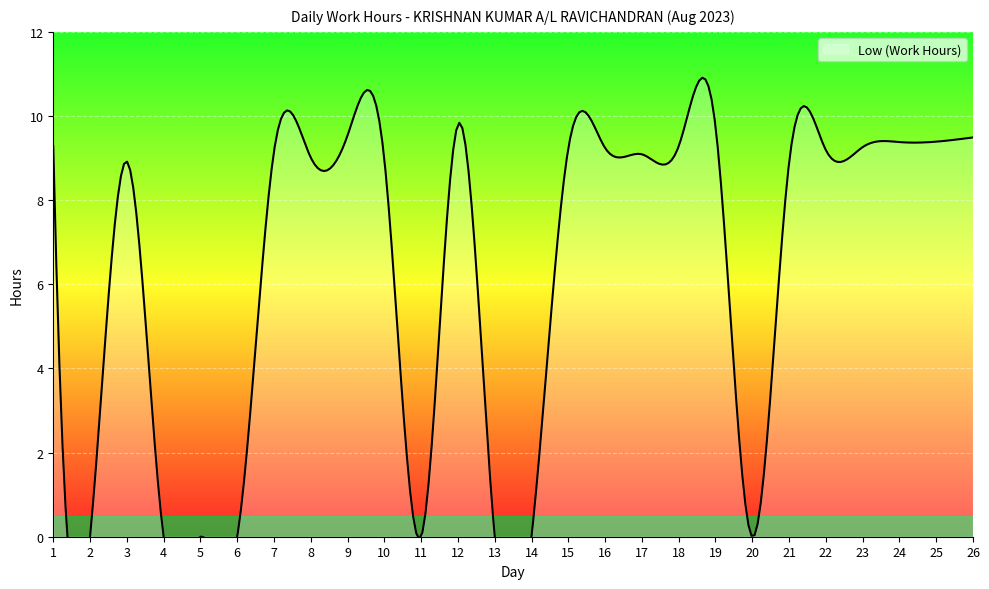

True or false: Low (Work Hours) and Break Total intersect in this chart.

False